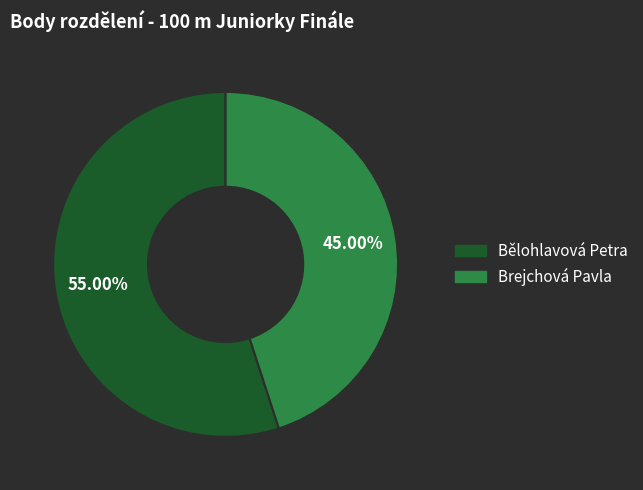

Approximately how many times larger is the value at Bělohlavová Petra compared to Brejchová Pavla?

1.2